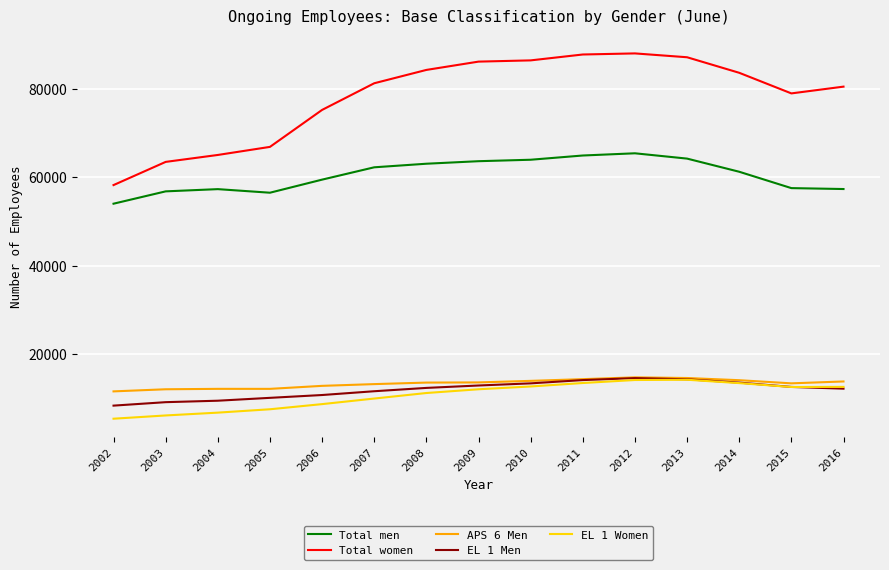

True or false: Total men and APS 6 Men cross at least once.

False